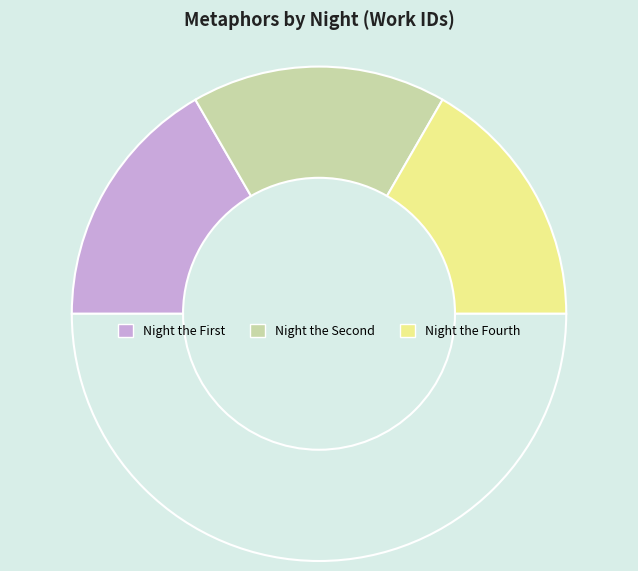

Is there a majority slice in this chart?

No